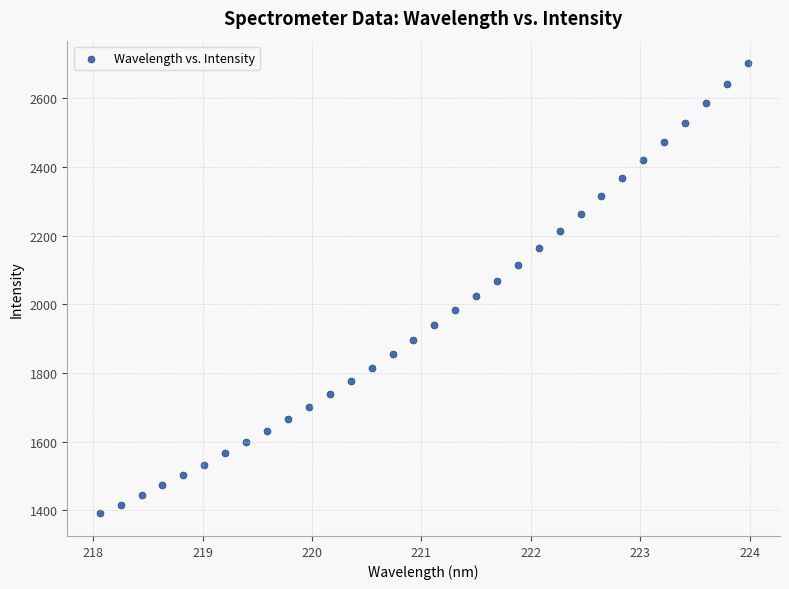

What is the range of X values (max minus min)?

5.9